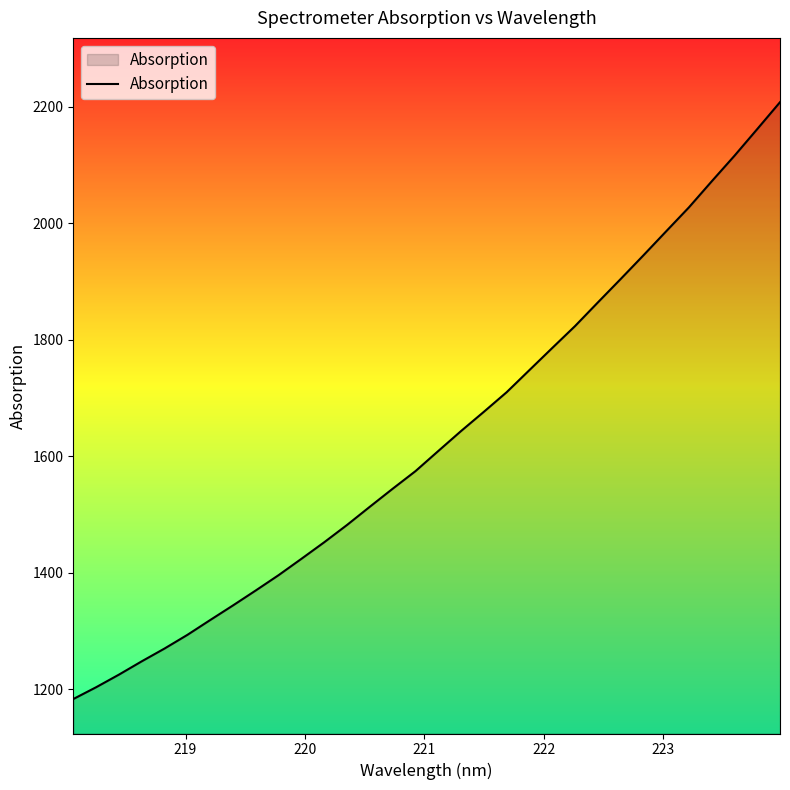

What is the difference between the maximum and minimum values?

1024.5